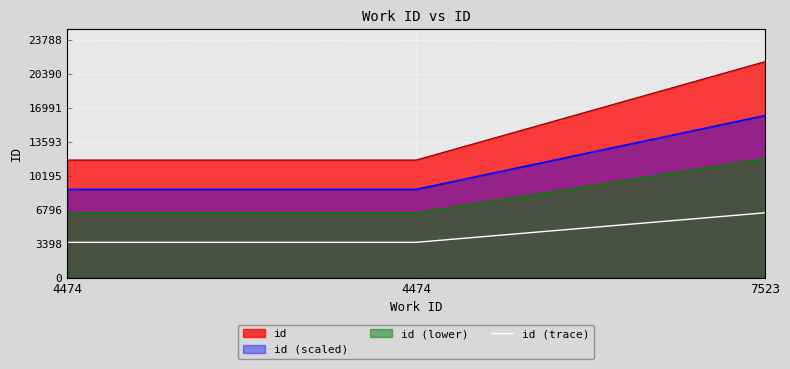

Which has a higher value, 4474 or 7523?

7523